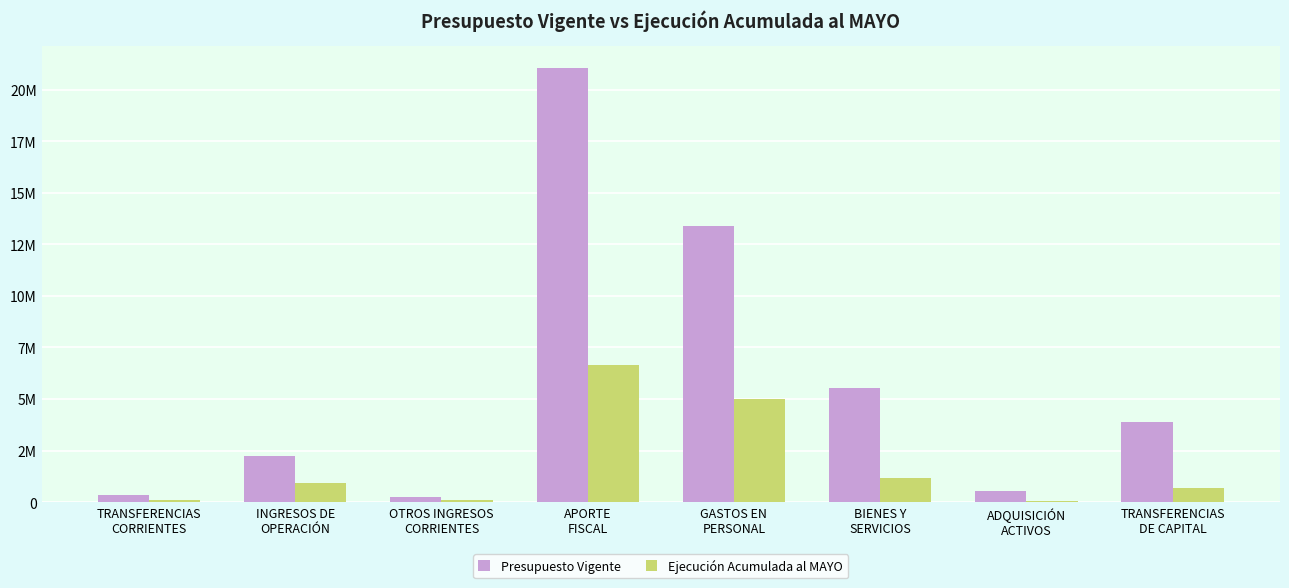

Where is Ejecución Acumulada al MAYO nearest to the value 3341772?

GASTOS EN
PERSONAL